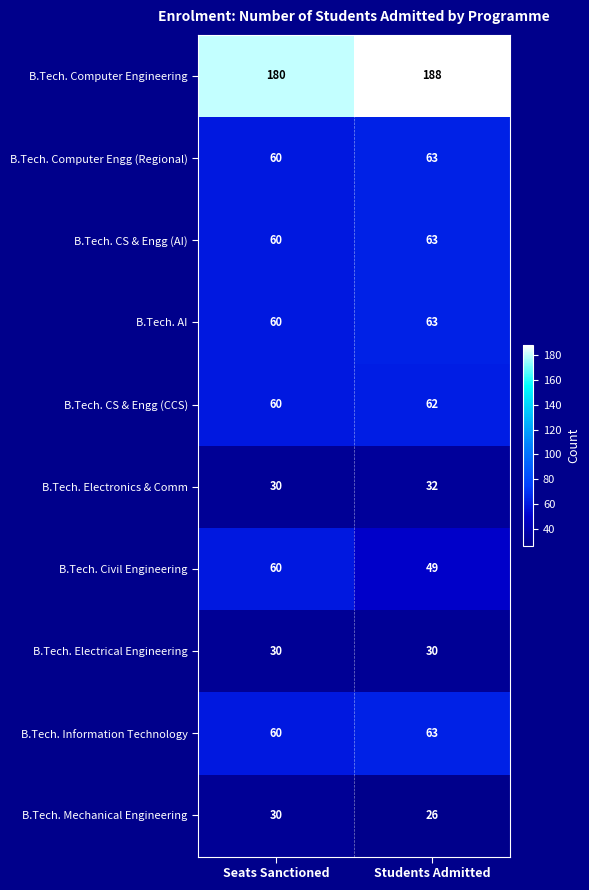

At how many categories does at least one series exceed 120?

2